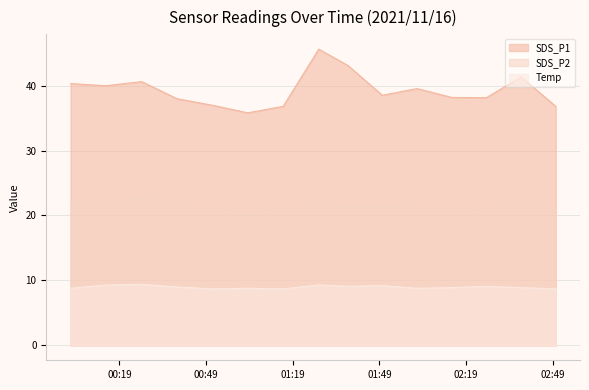

What is the sum of all SDS_P1 values?

589.5